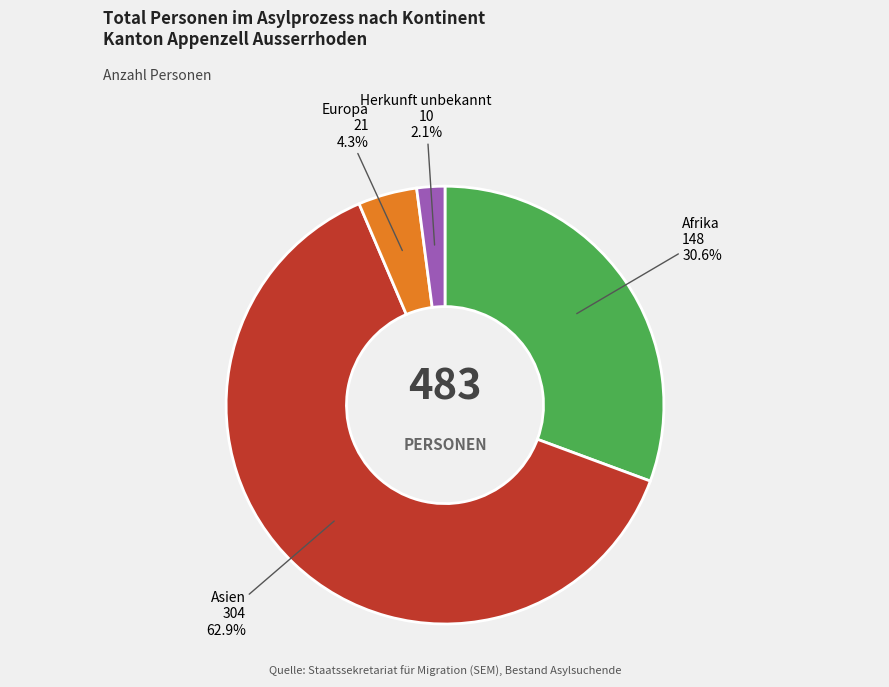

How many slices are in this pie chart?

4